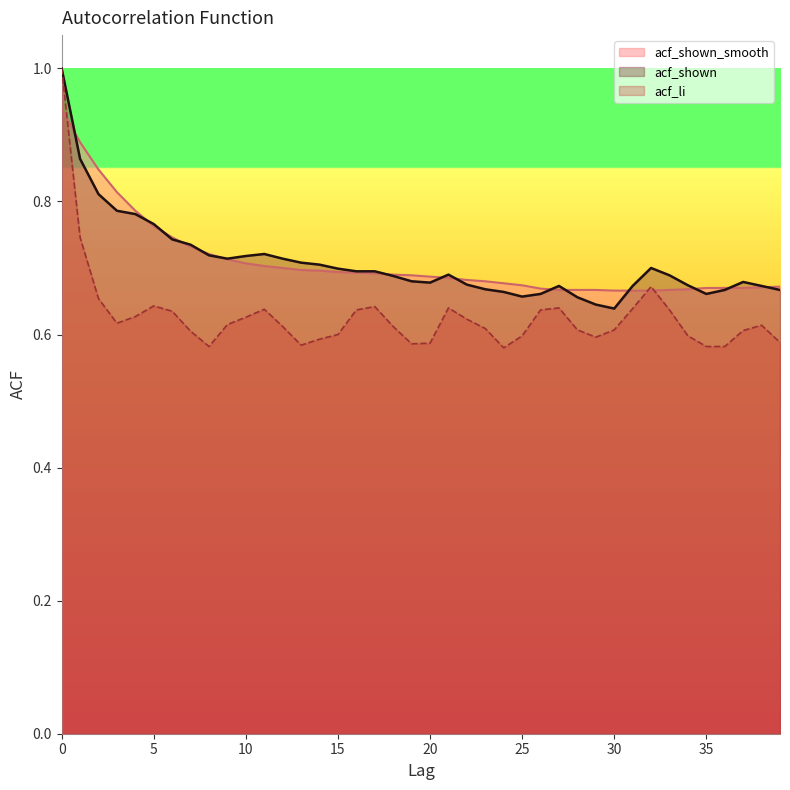

How many lines are shown in the chart?

3